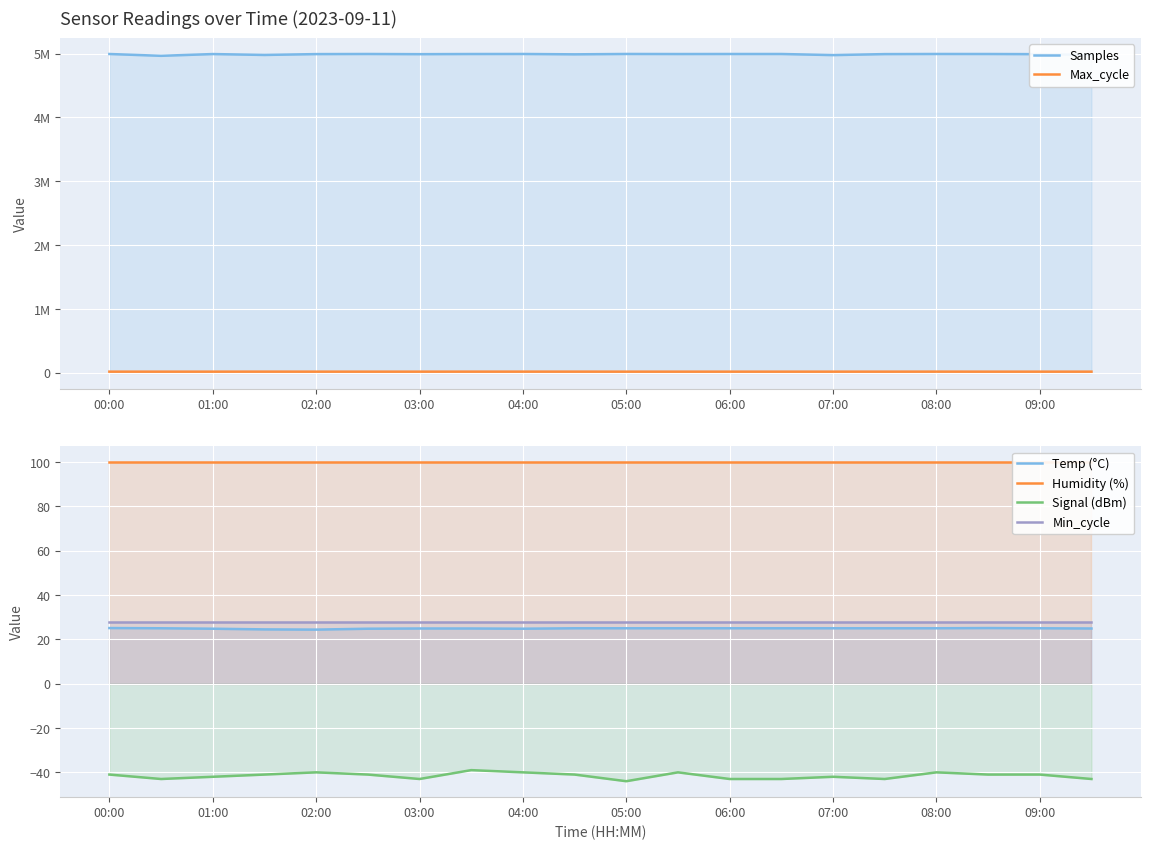

Which has a higher value, 01:00 or 04:00?

04:00